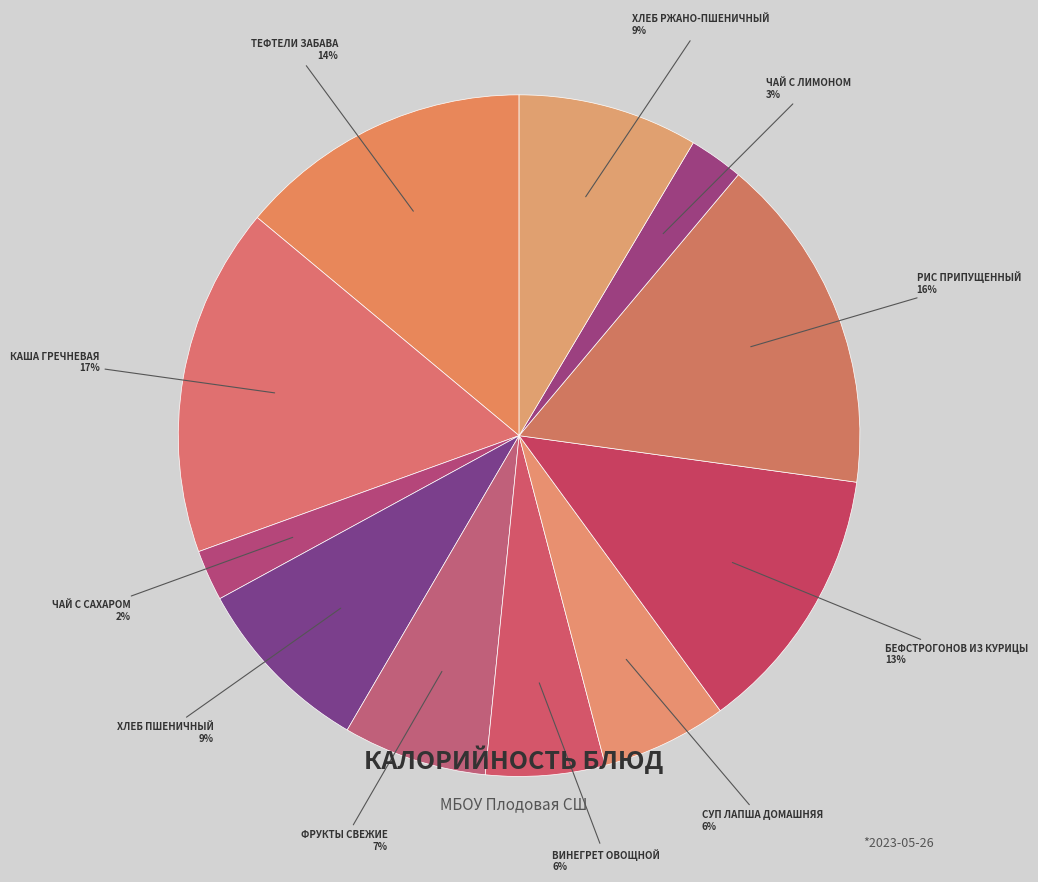

What is the largest slice in the pie chart?

Каша гречневая